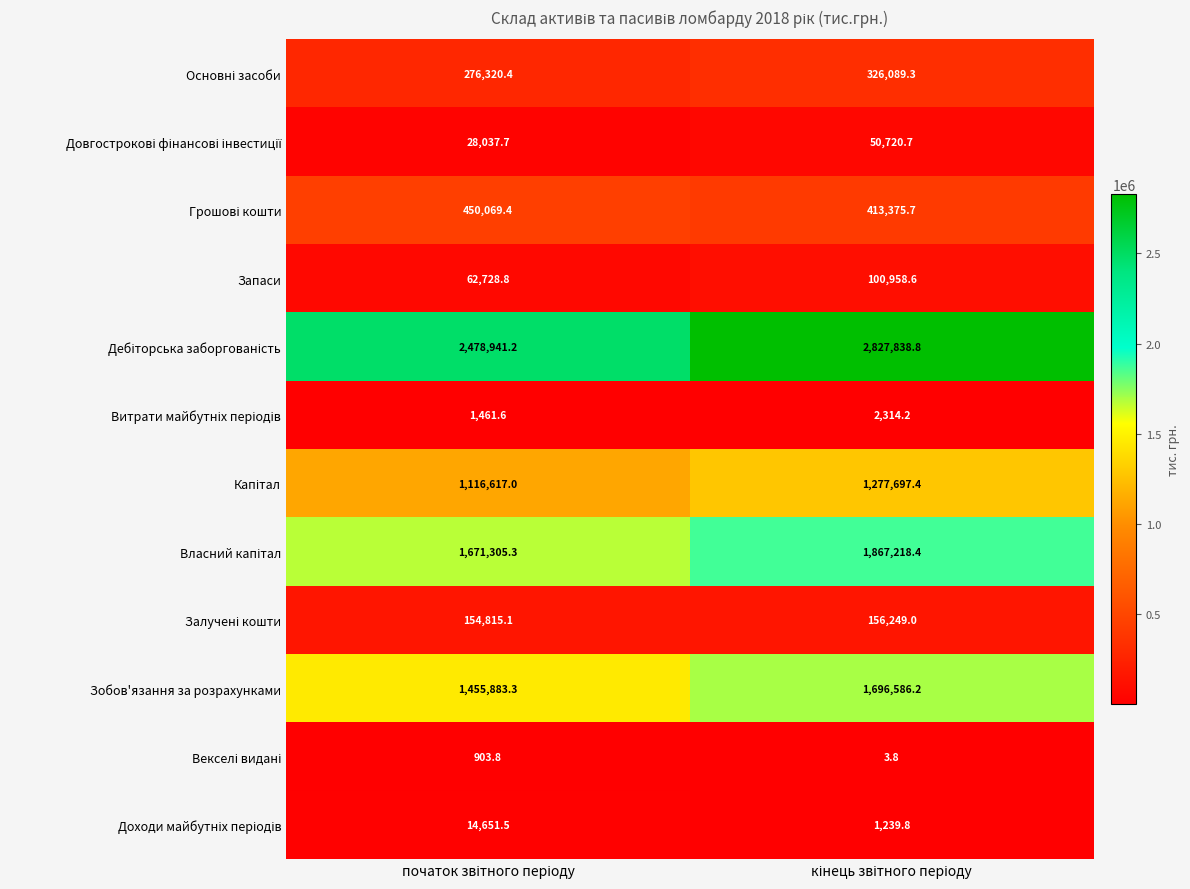

What is the average value of the Запаси series?

81843.7